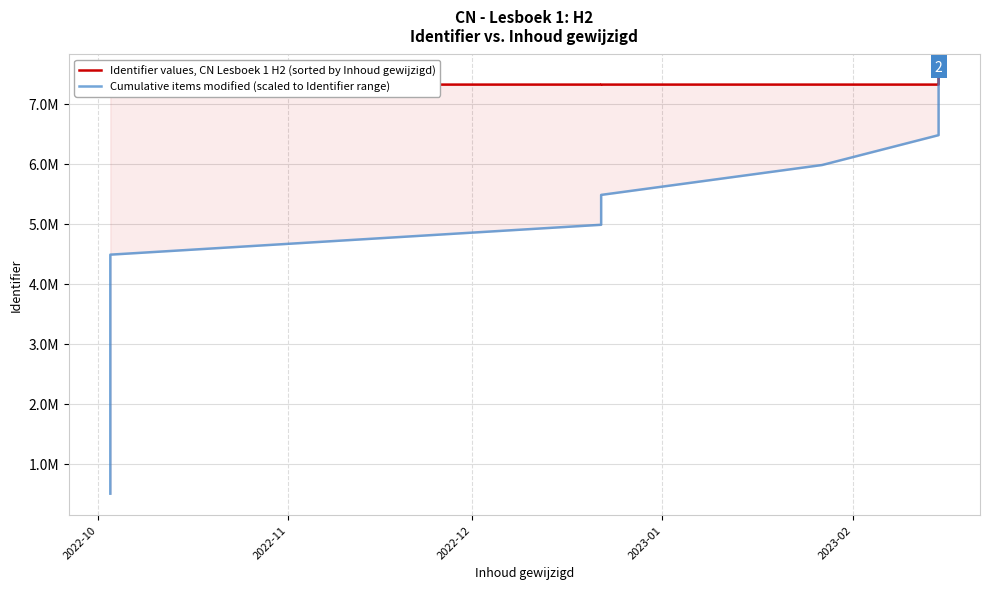

The Cumulative items modified (scaled to Identifier range) series shows 3510312.5 at 10. True or false?

False